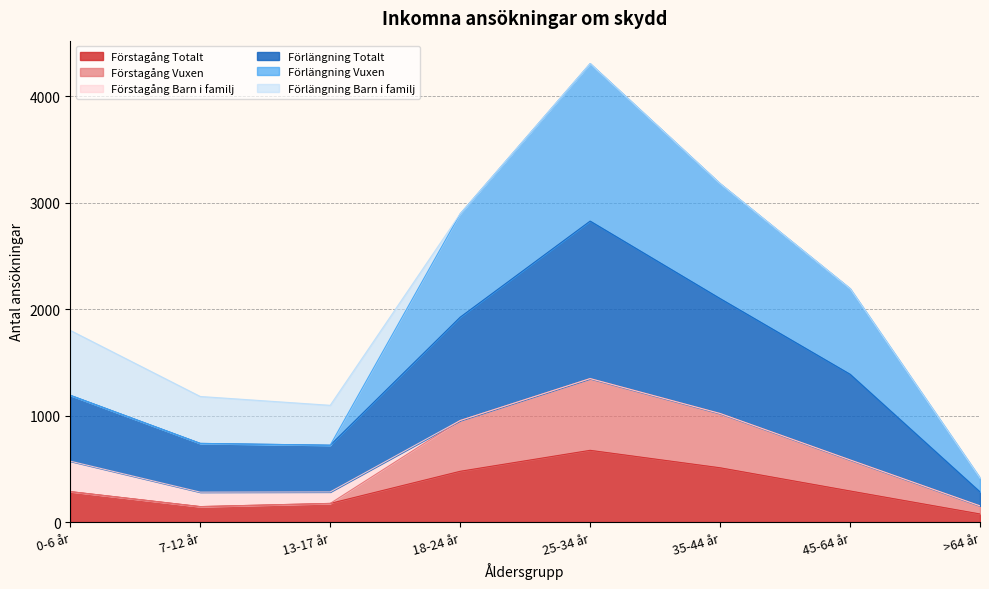

Which category has the highest value across all series?

25-34 år